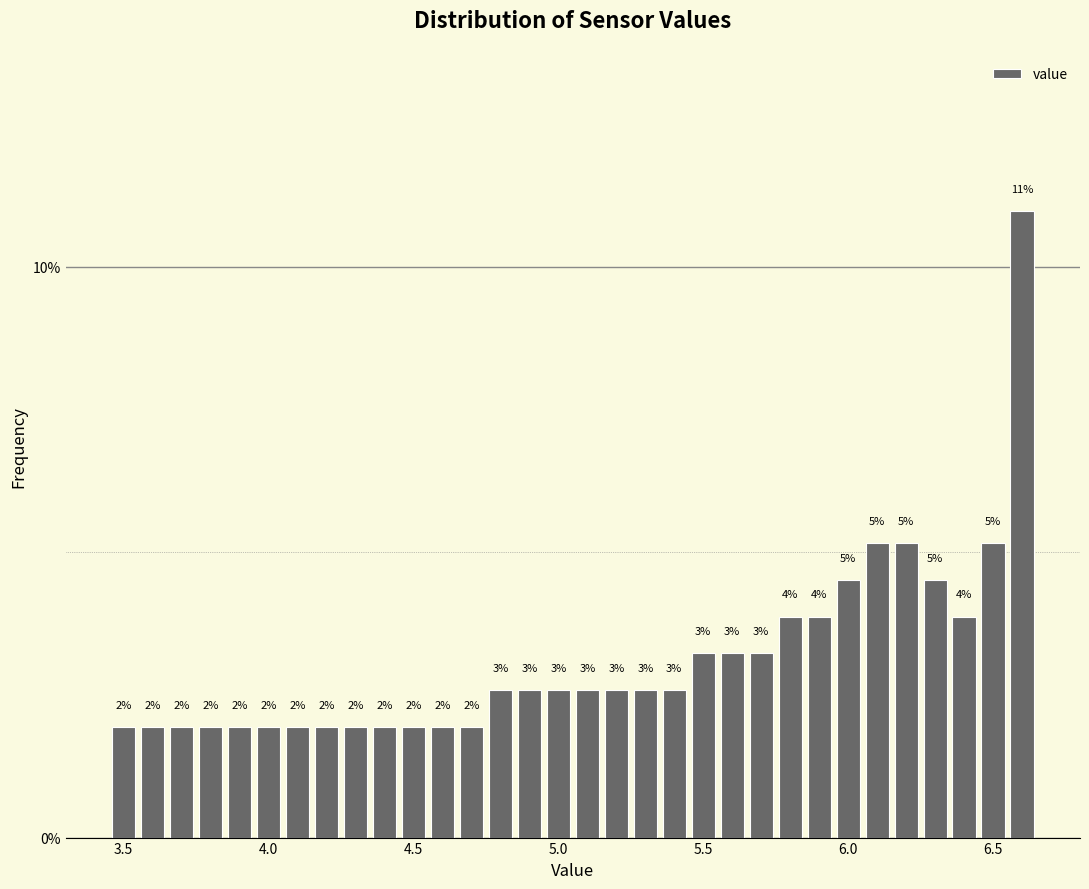

Around what value on the x-axis is the tallest bar? Give the approximate position of its centre, as read against the axis.

6.60